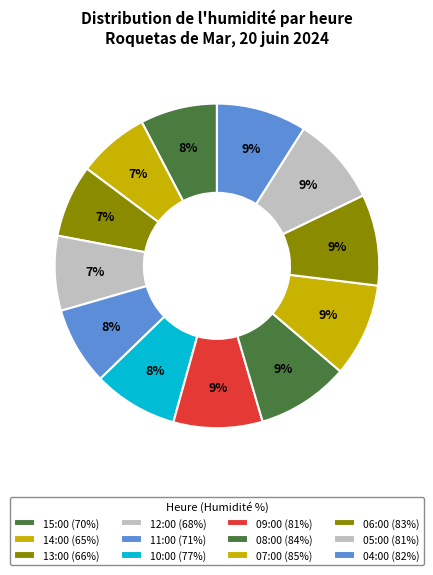

How many slices are in this pie chart?

12